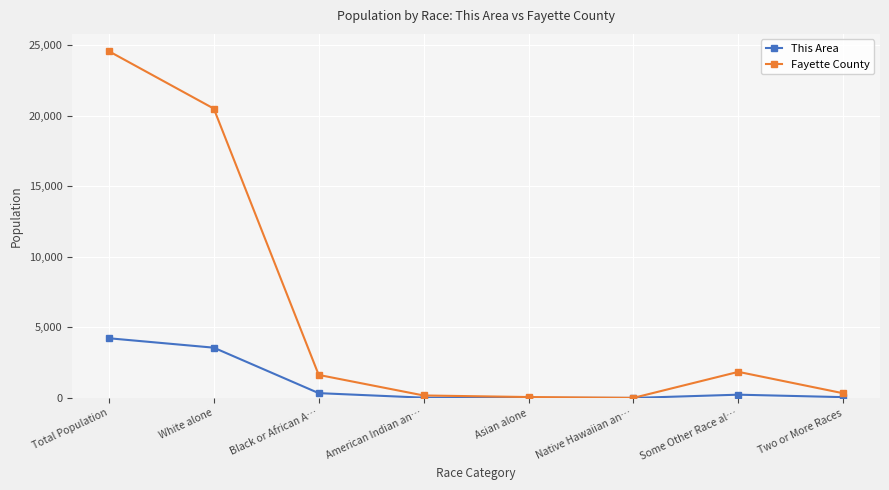

What is the lowest value of the This Area series?

3